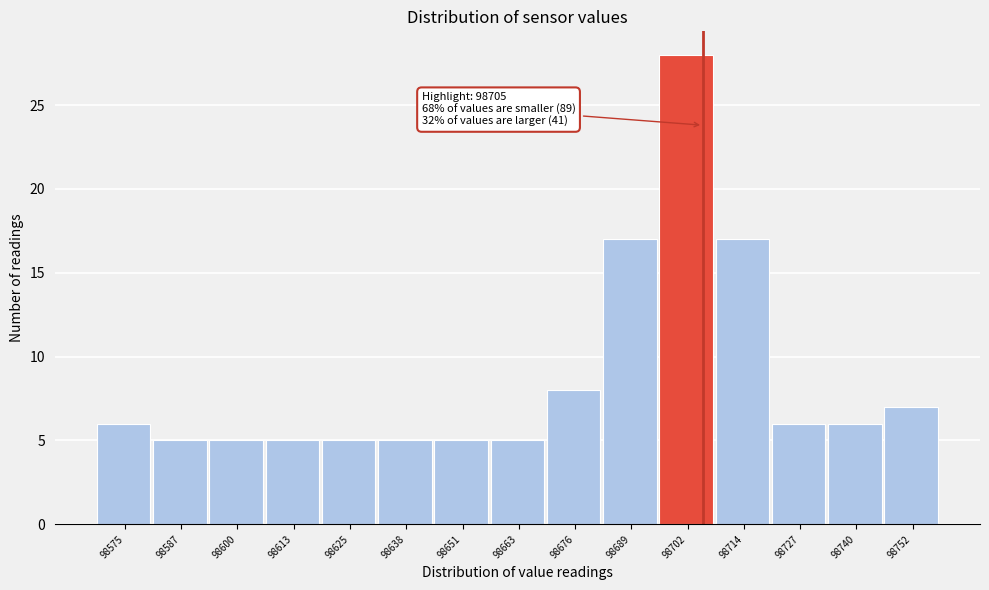

Over which range of the x-axis is the bar tallest?

98696 to 98708